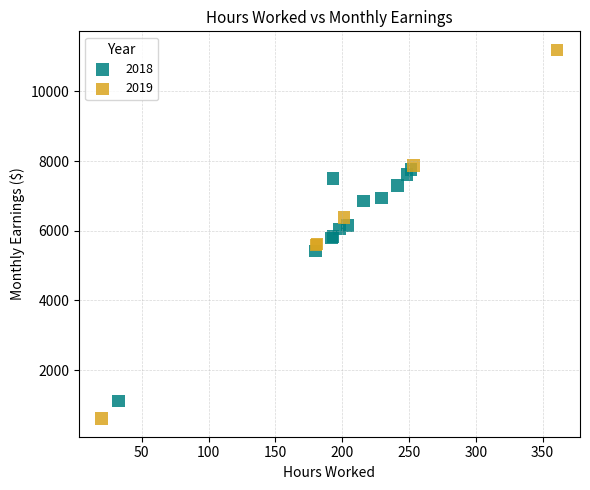

Which series reaches the minimum Y coordinate?

2019